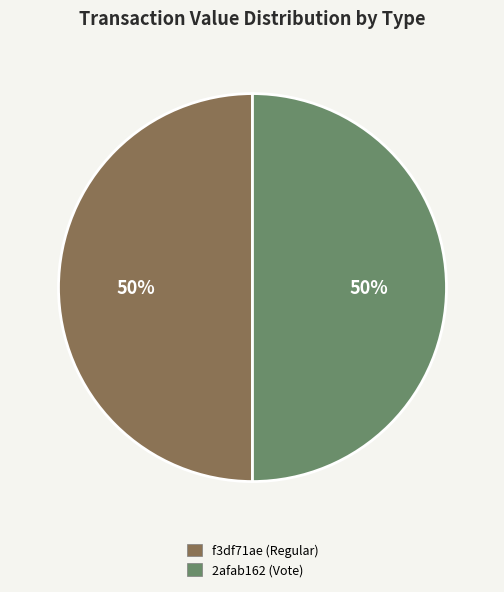

How many slices are in this pie chart?

2